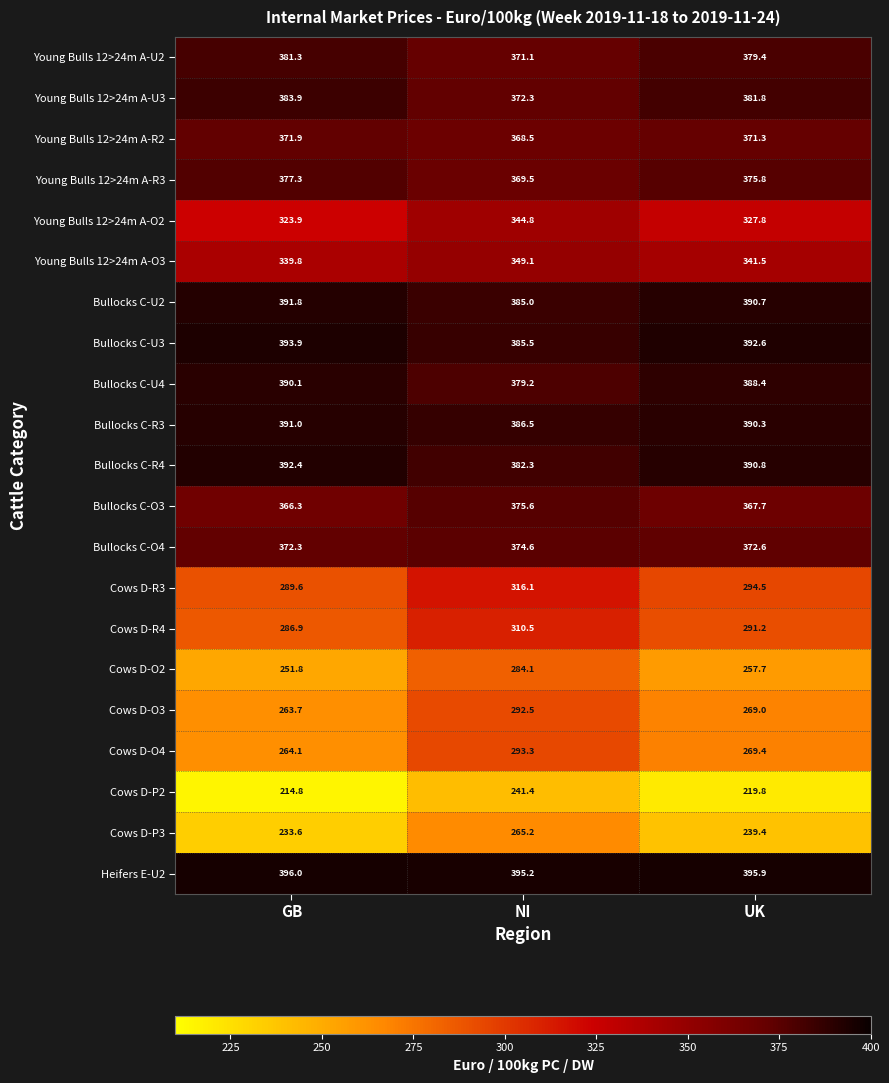

What is the difference between the maximum and second lowest values in the Cows D-R4 series?

19.3